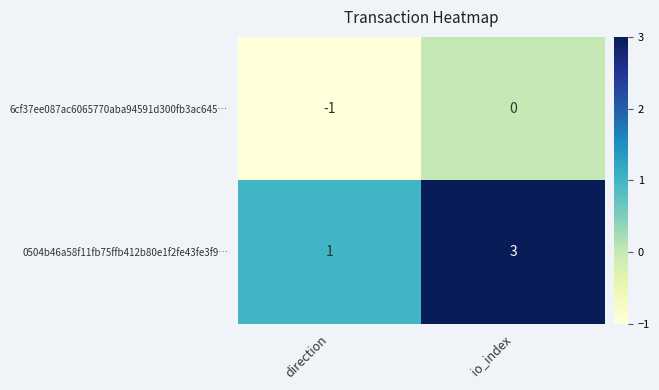

At which category does the chart reach its peak across all series?

io_index